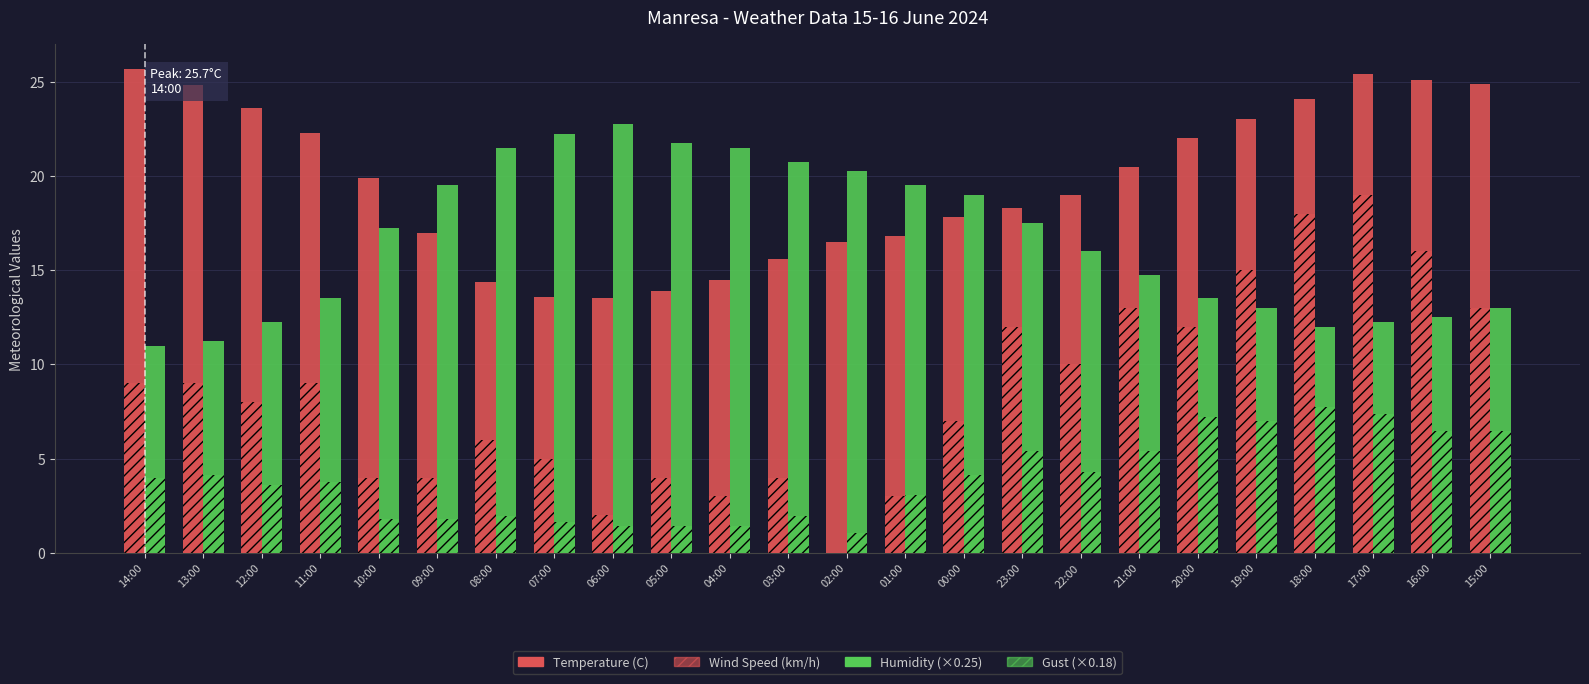

How many distinct data groups are displayed?

4